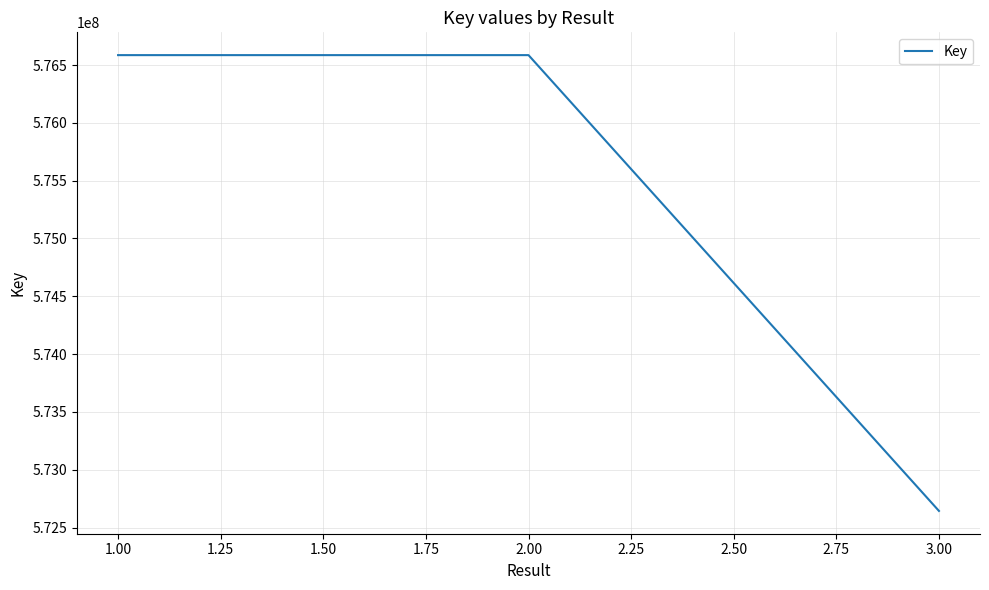

What is the difference between the maximum and minimum values?

3942092